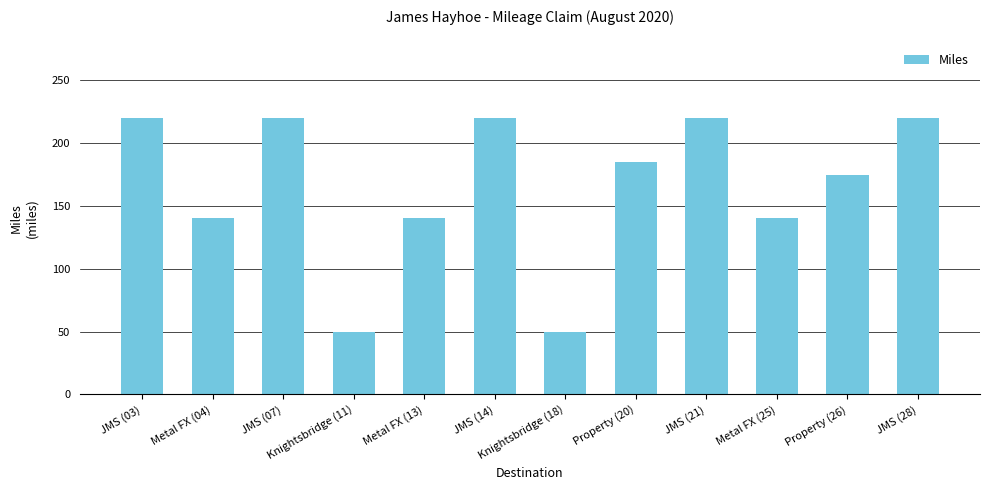

What is the greatest value displayed?

220